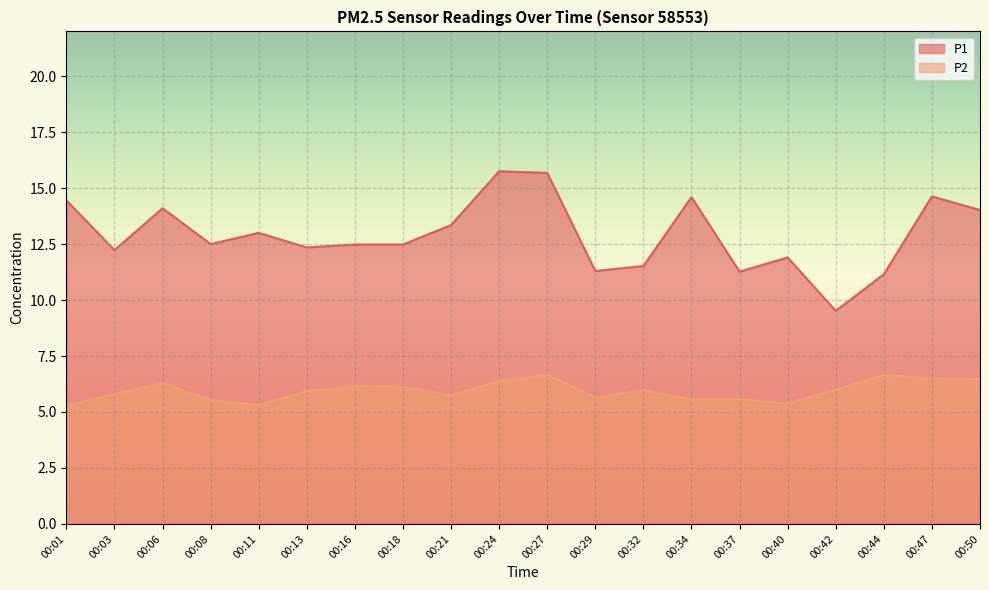

Between 00:37 and 00:24, which is larger?

00:24